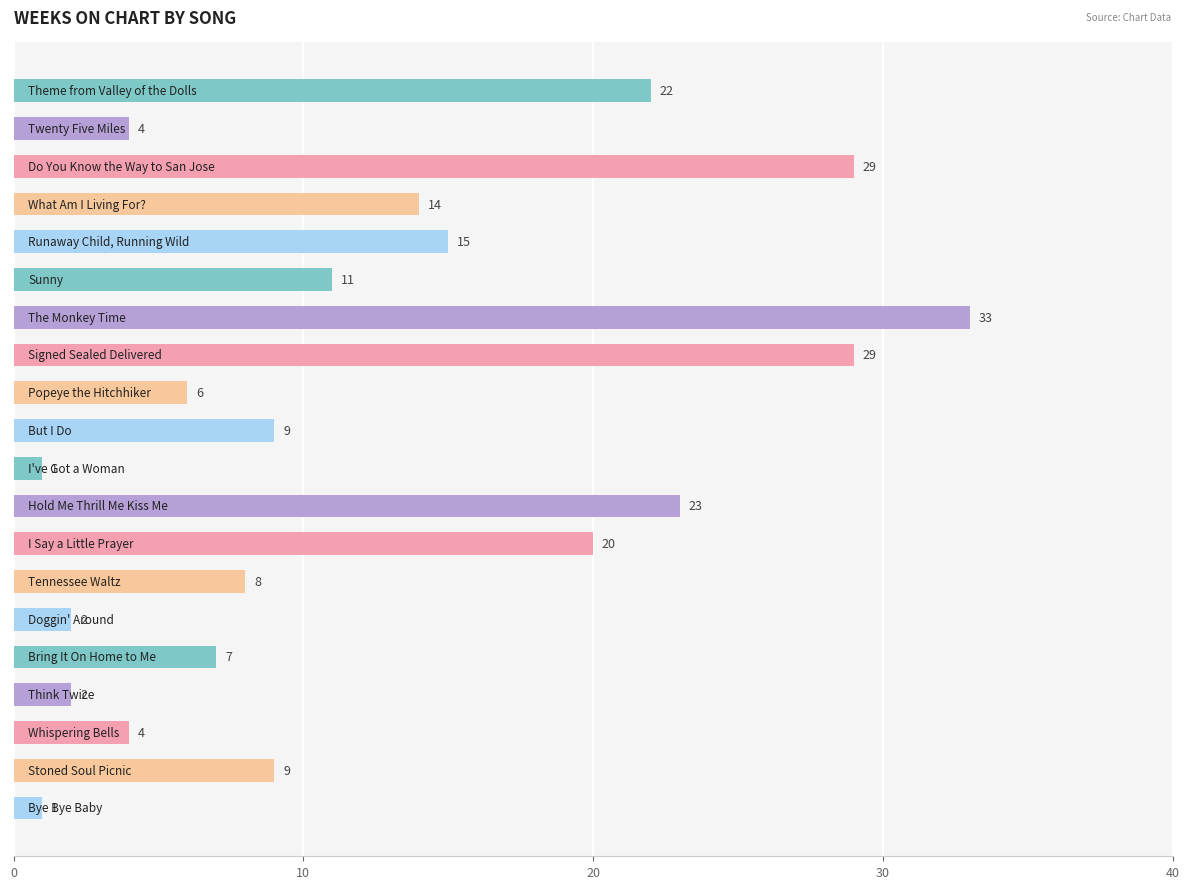

What is the maximum value shown in the chart?

33